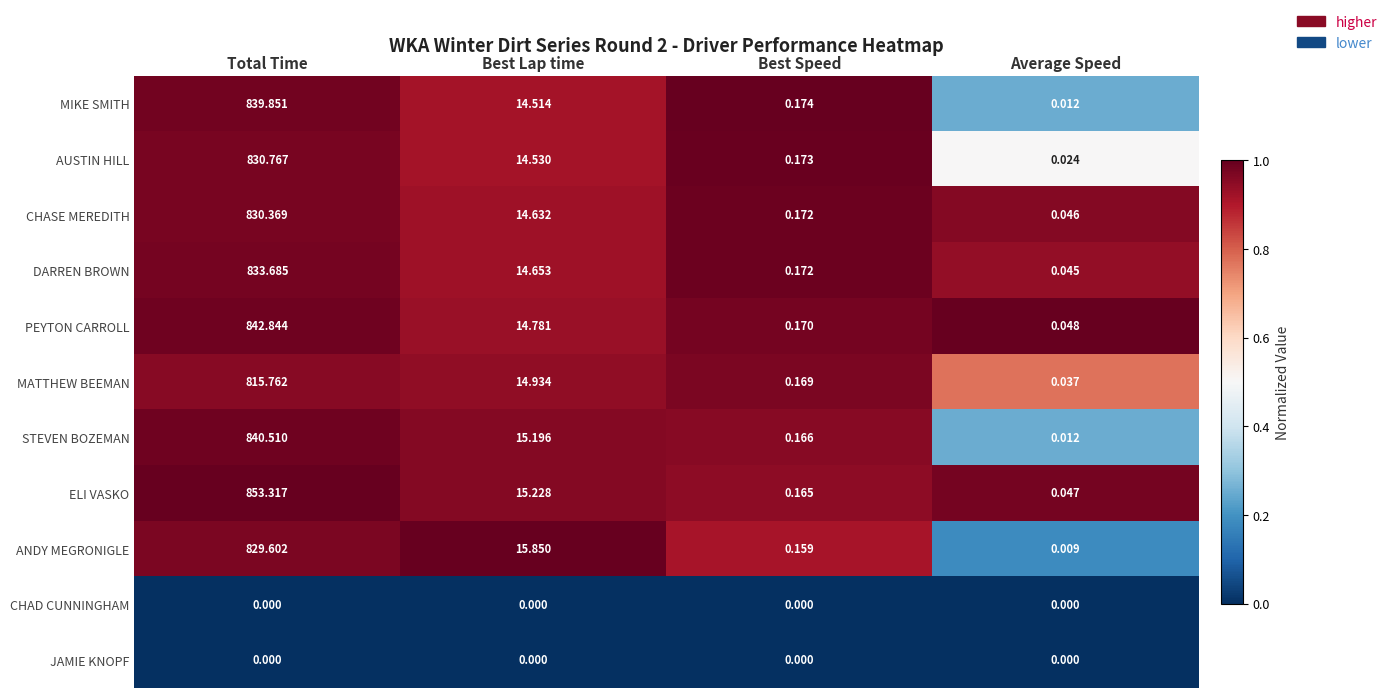

At how many categories does at least one series exceed 0?

4